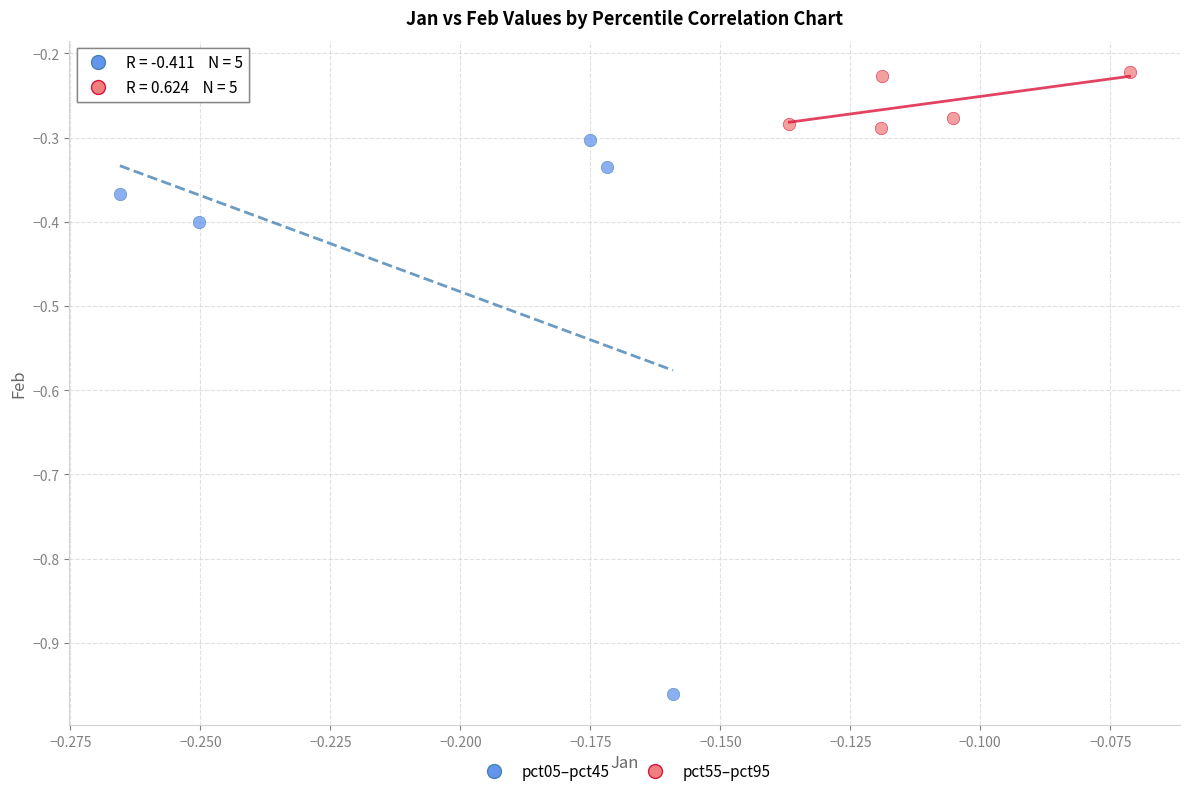

Which series has the largest Y range (max minus min)?

pct05–pct45